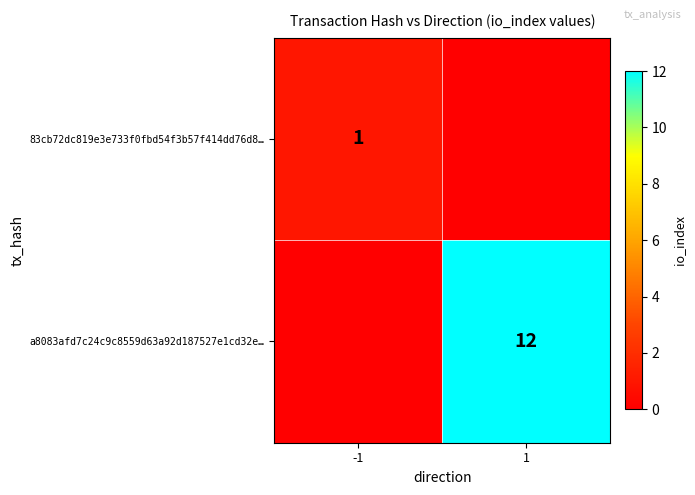

The 83cb72dc819e3e733f0fbd54f3b57f414dd76d8… series shows 1 at -1. True or false?

True